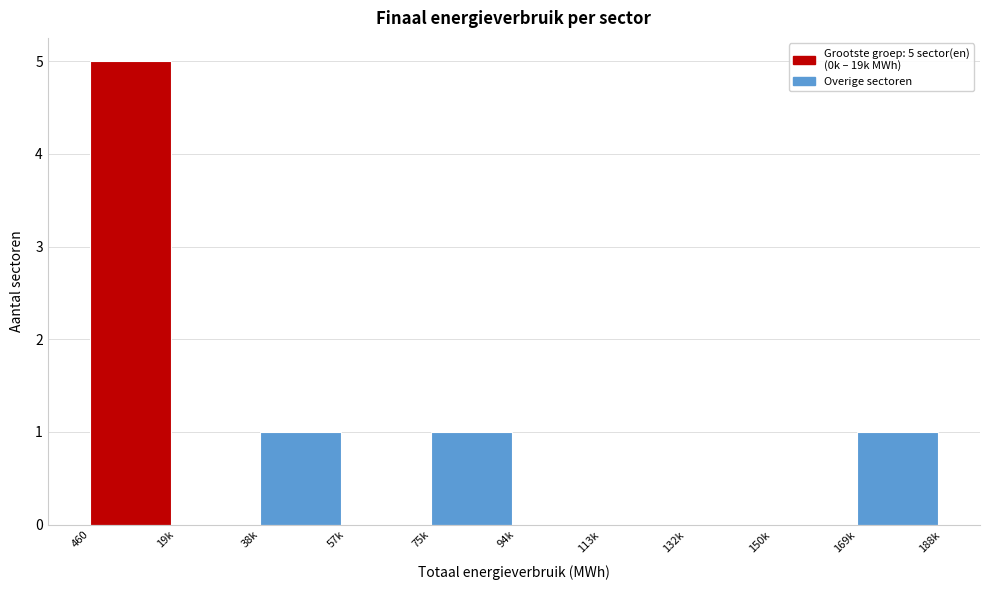

Reading left to right, extract all data points from this chart.

460=5	19k=0	38k=1	57k=0	75k=1	94k=0	113k=0	132k=0	150k=0	169k=1